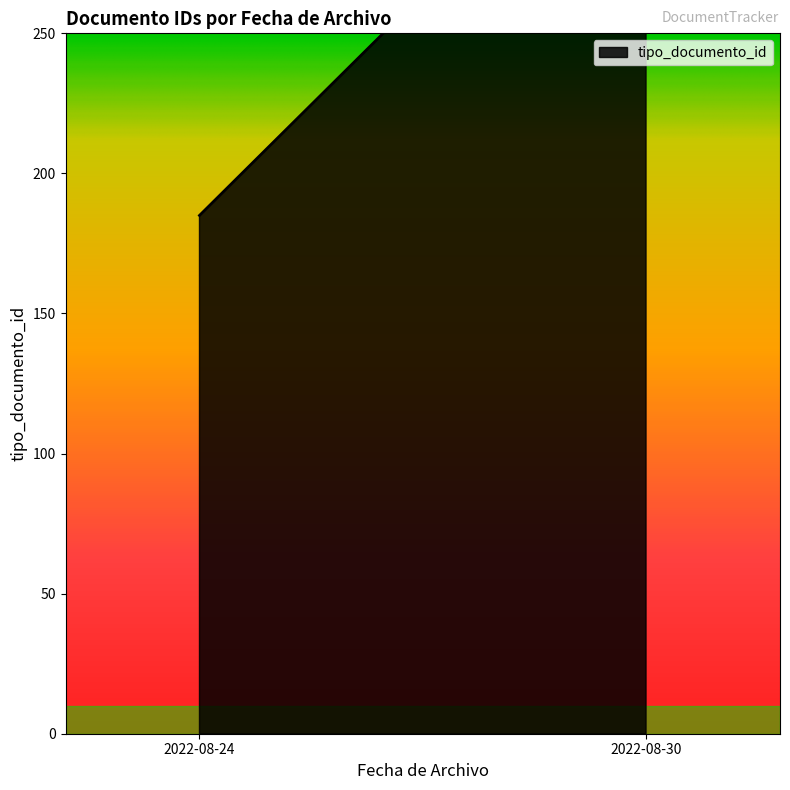

What is the label of the 3rd point from the right?

2022-08-24